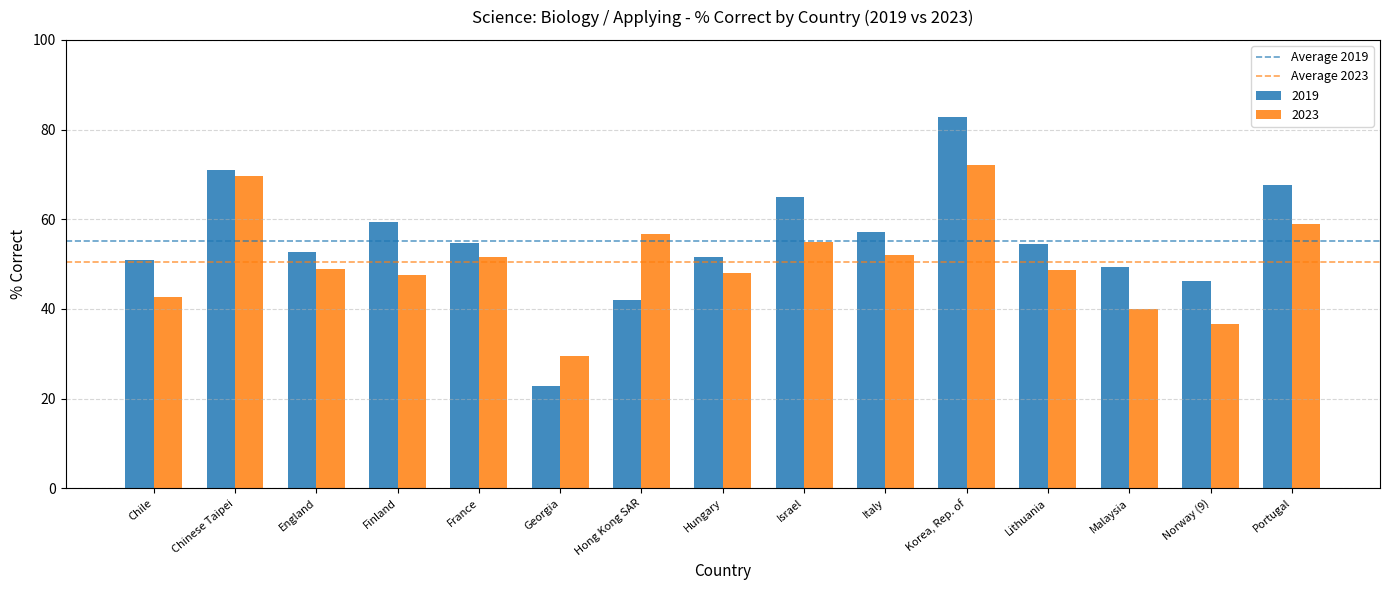

Count the number of categories in the chart.

15